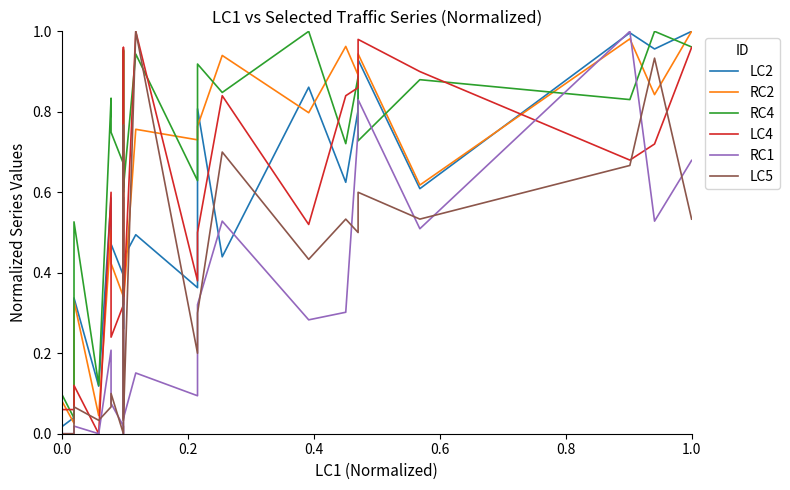

What are all the series names shown in the legend?

LC2, RC2, RC4, LC4, RC1, LC5